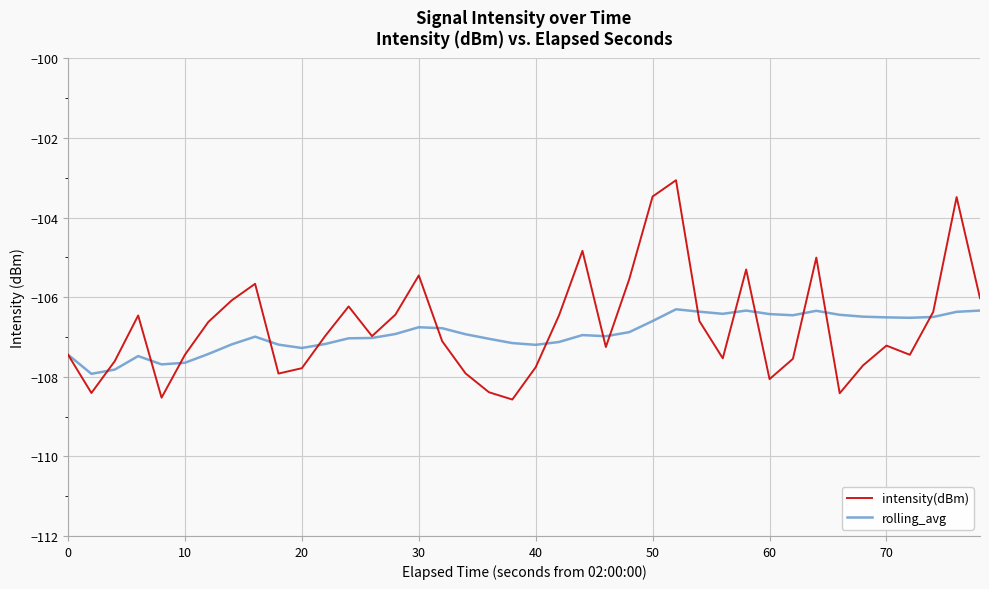

True or false: intensity(dBm) and rolling_avg cross at least once.

True